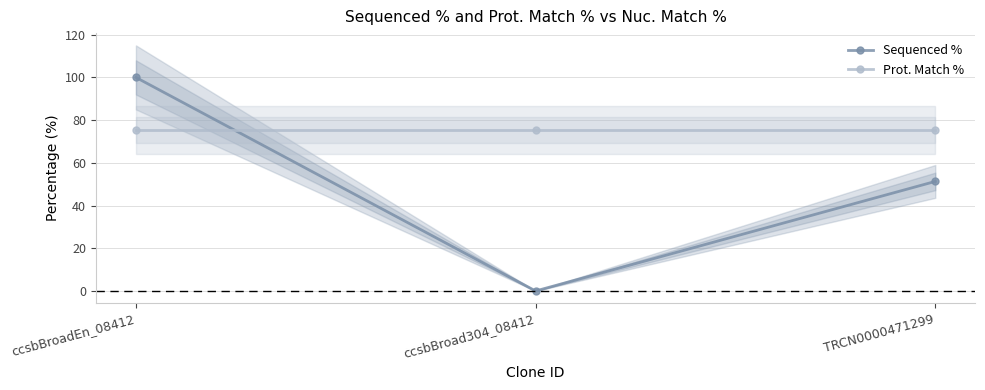

What is the approximate value of Sequenced % at TRCN0000471299?

51.3